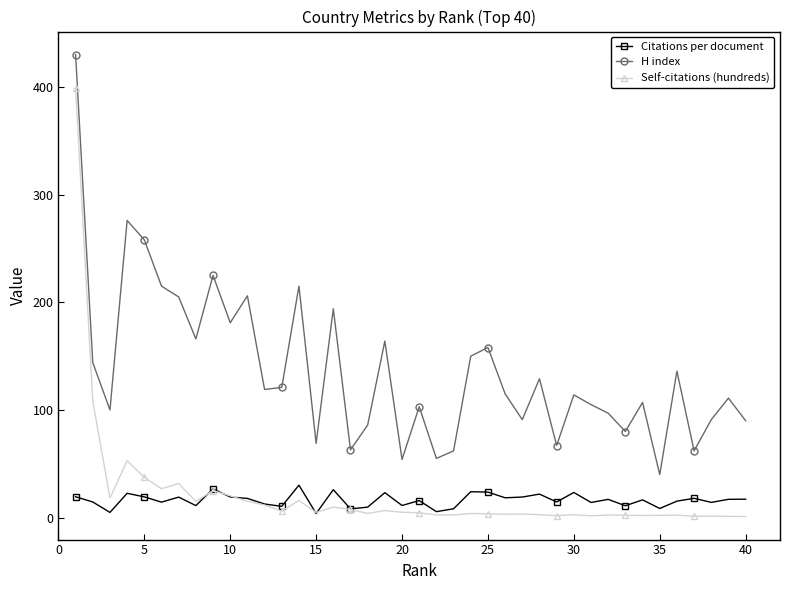

Rank the series by their maximum value, from lowest to highest.

Citations per document, Self-citations (hundreds), H index